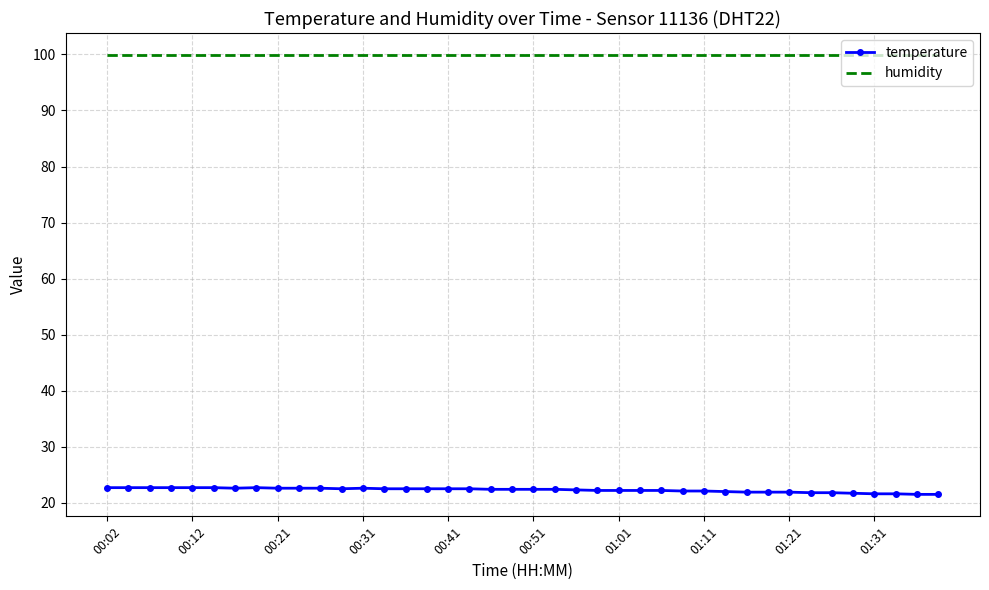

What is the minimum value for humidity?

99.9